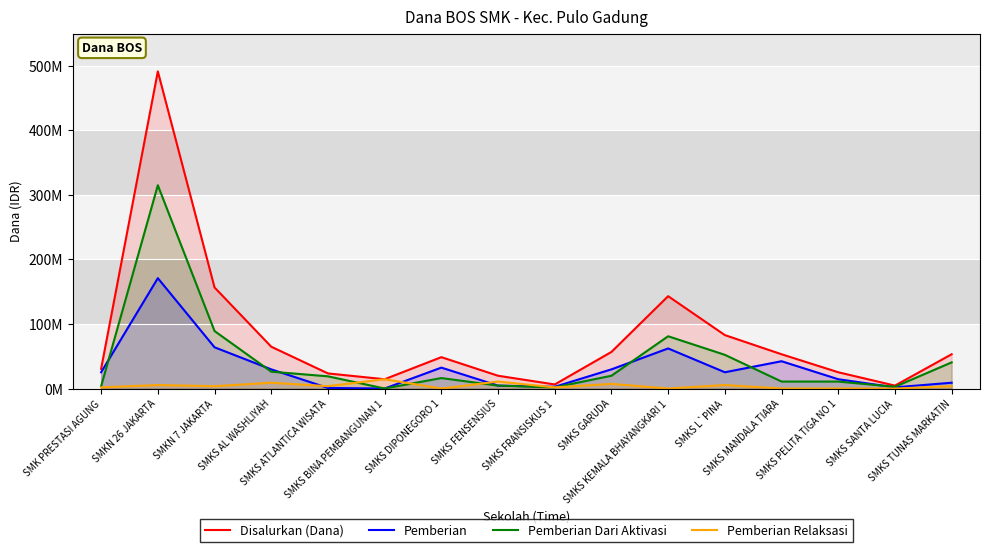

Rank the series at SMKS SANTA LUCIA from lowest to highest value.

Pemberian Relaksasi, Pemberian, Pemberian Dari Aktivasi, Disalurkan (Dana)